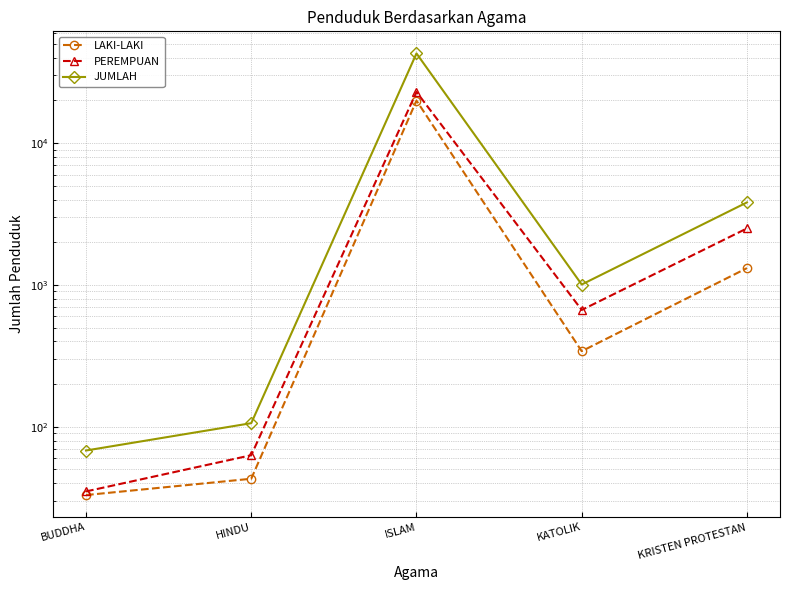

What is the difference between the highest and lowest values at BUDDHA?

35